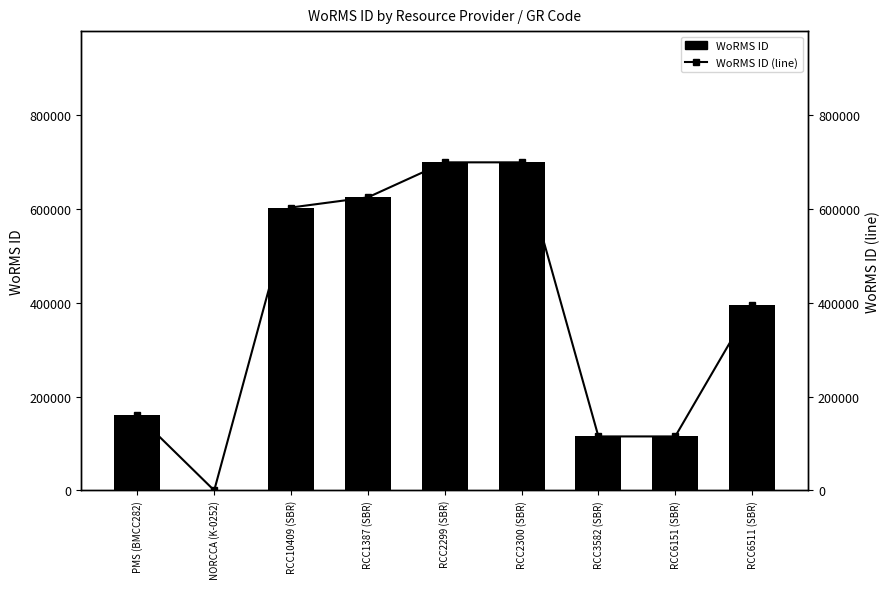

What is the label of the 5th bar from the right?

RCC2299 (SBR)